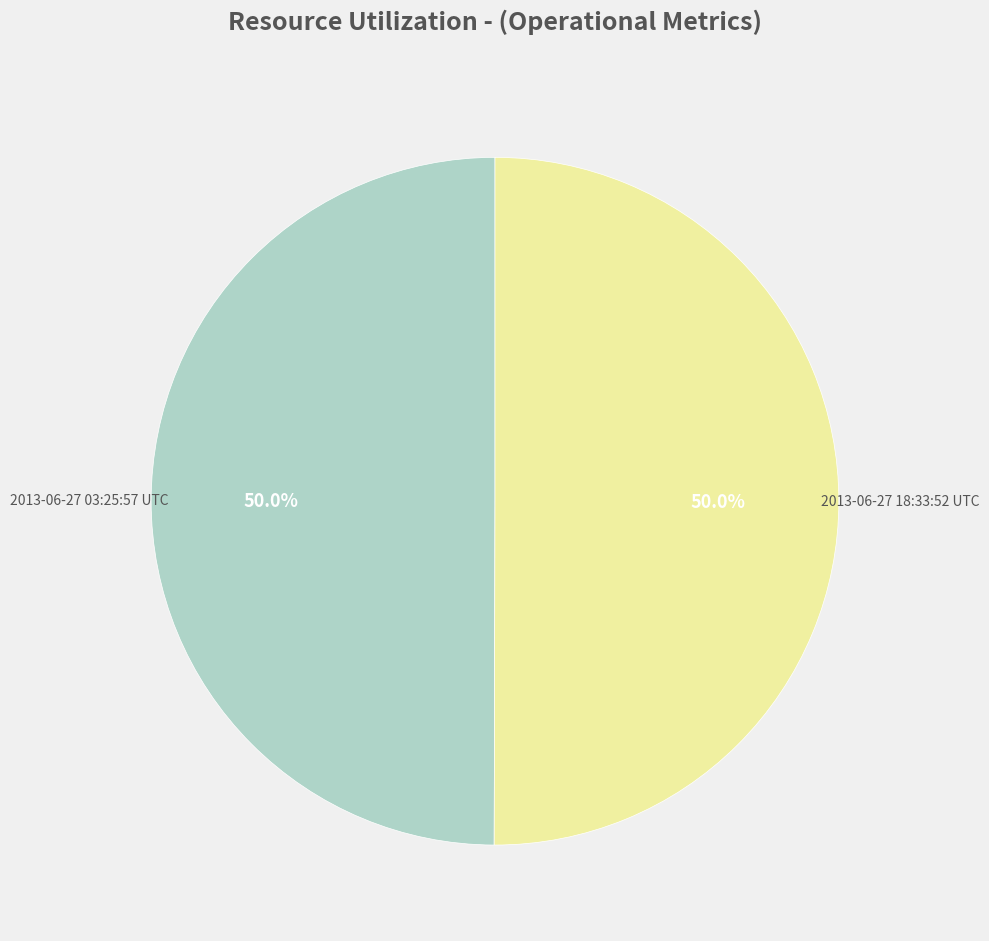

What percentage do 2013-06-27 03:25:57 UTC and 2013-06-27 18:33:52 UTC together represent?

100.0%